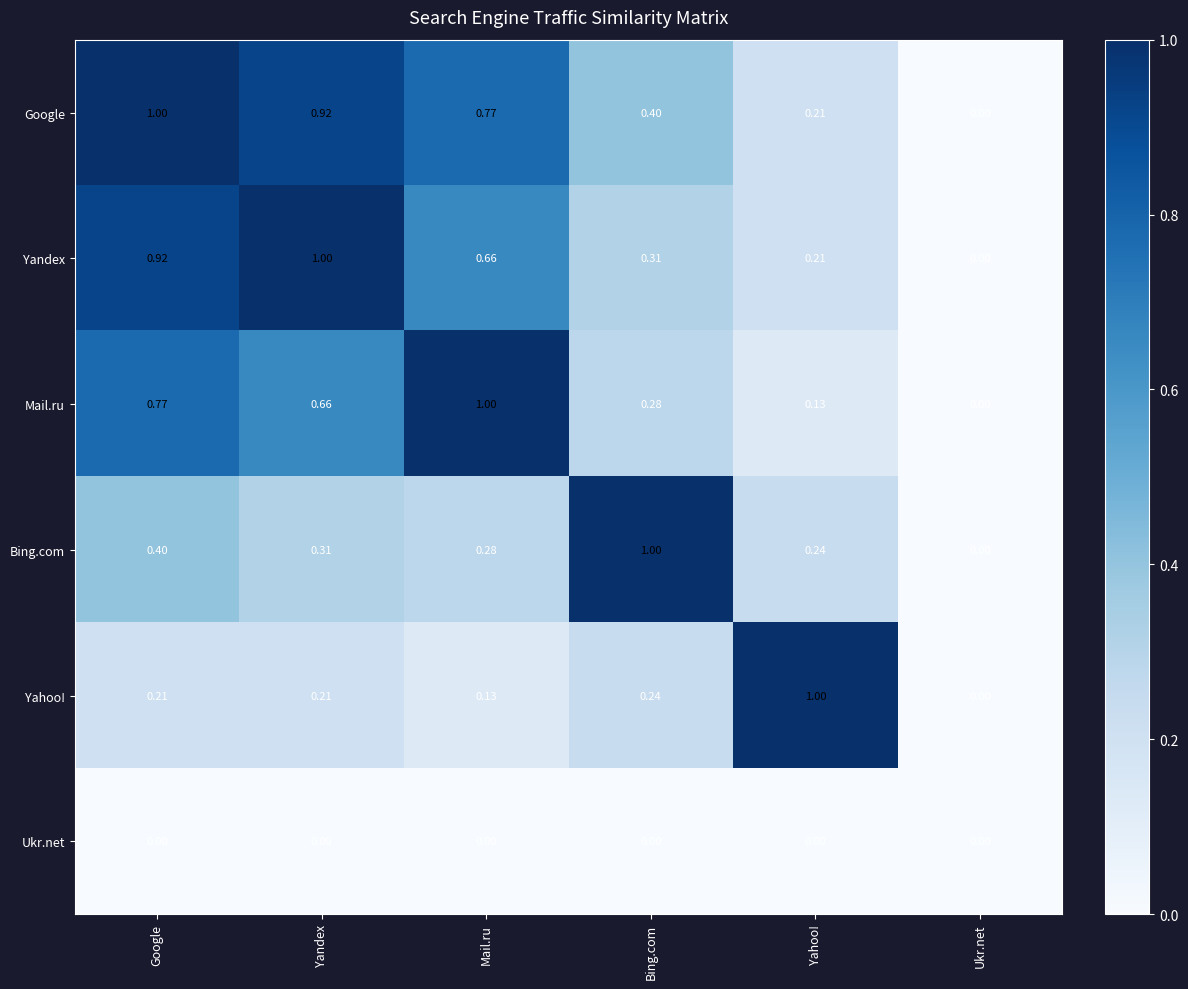

Which series has the largest total across all categories?

Google